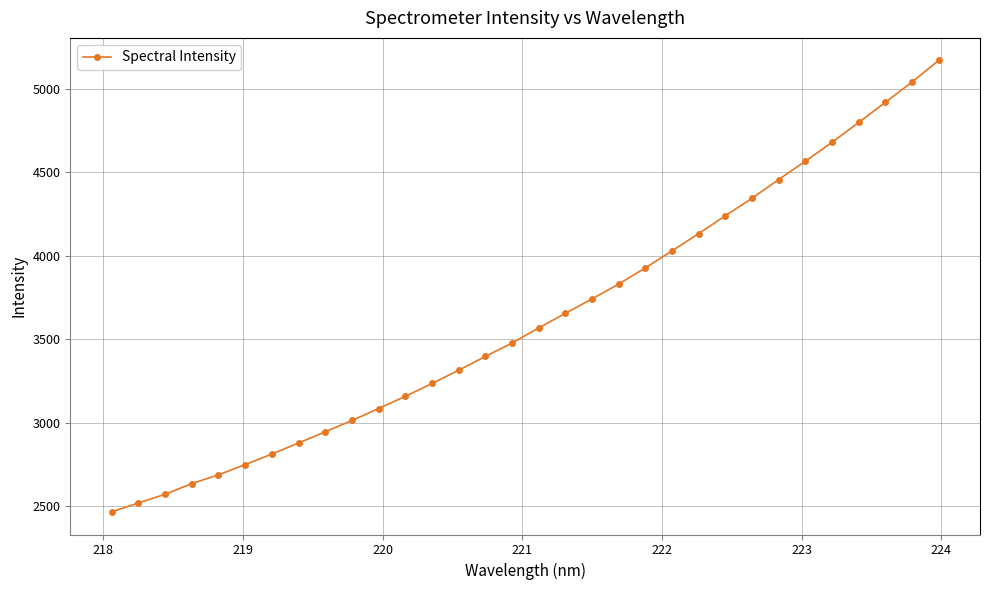

What is the sum of all values?

116066.1